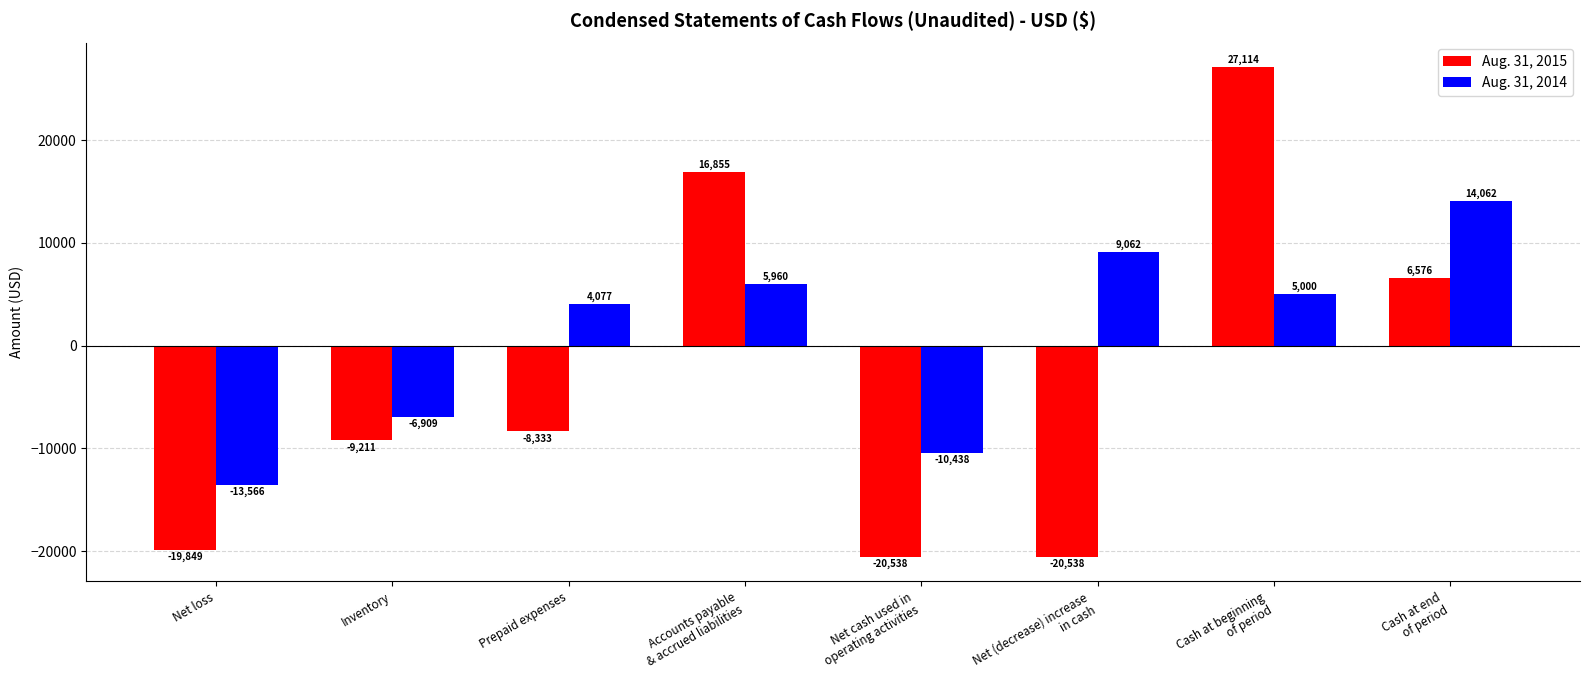

Rank the series by their maximum value, from highest to lowest.

Aug. 31, 2015, Aug. 31, 2014